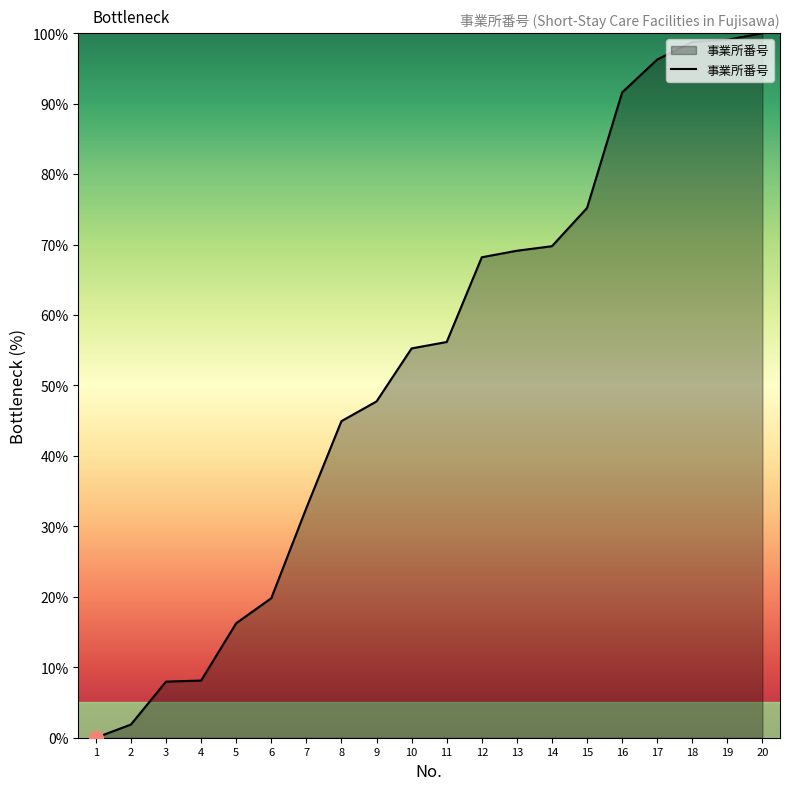

How many lines are shown in the chart?

1